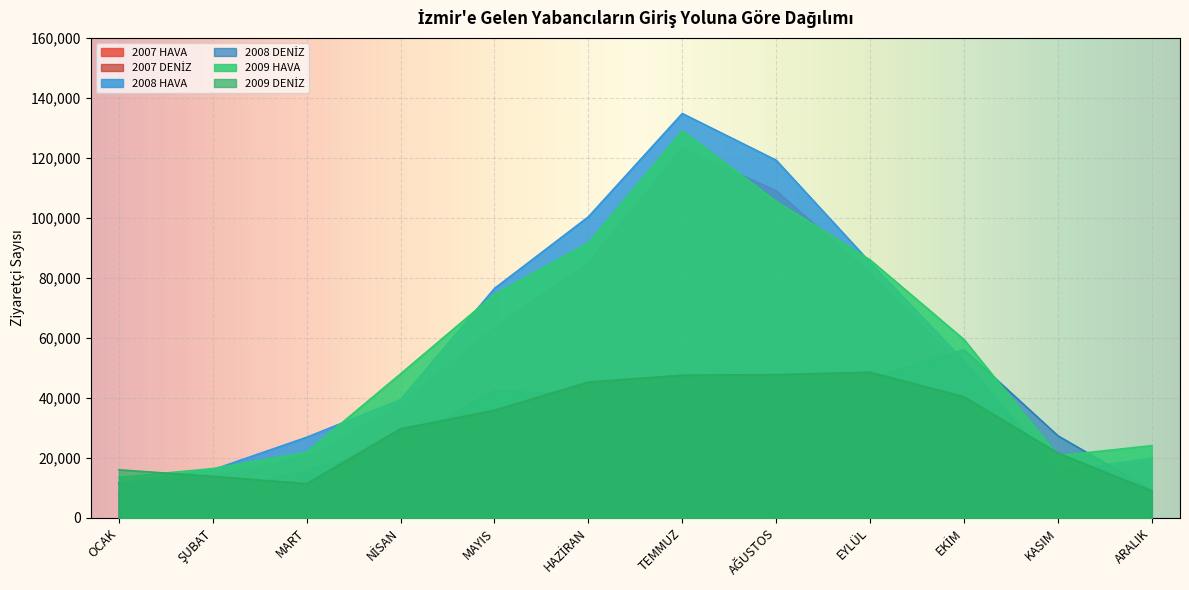

How many series are shown in this chart?

6